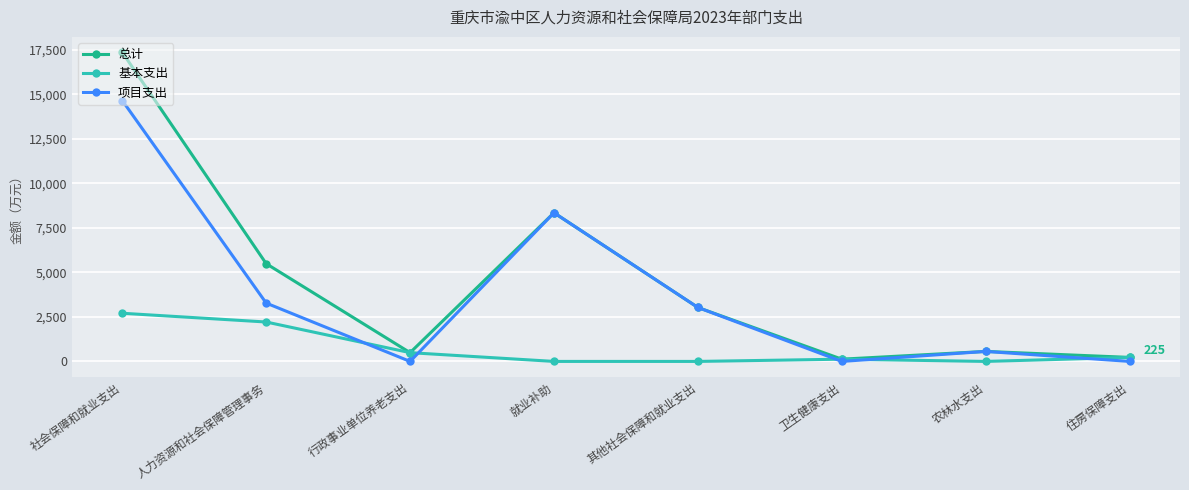

At which category is the sum across all series the highest?

社会保障和就业支出